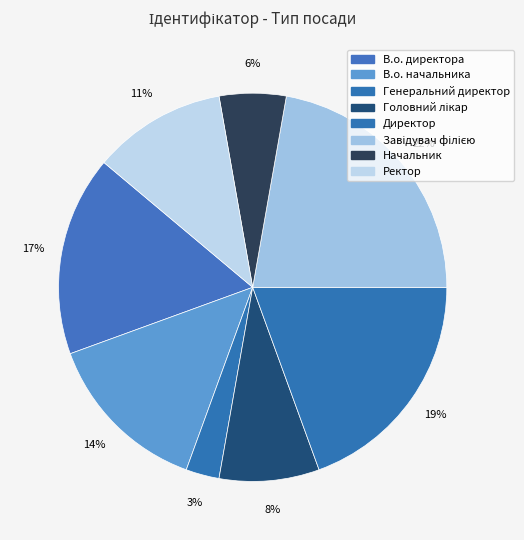

How many slices are in this pie chart?

8